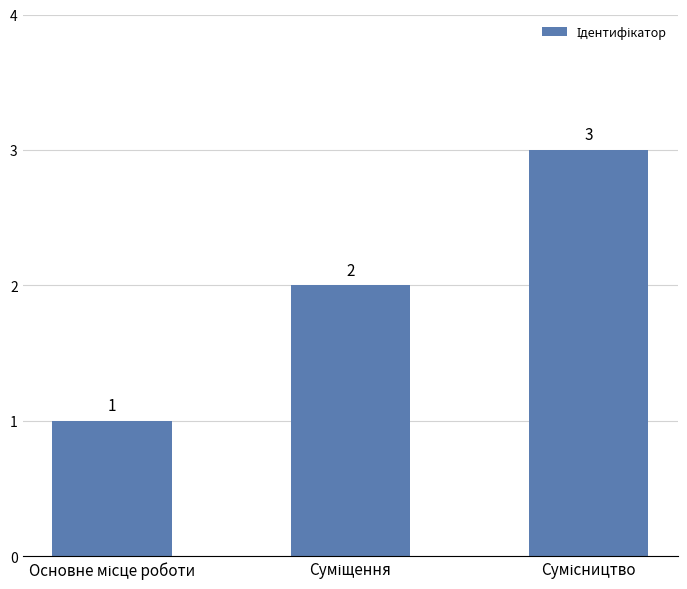

What is the sum of all values?

6